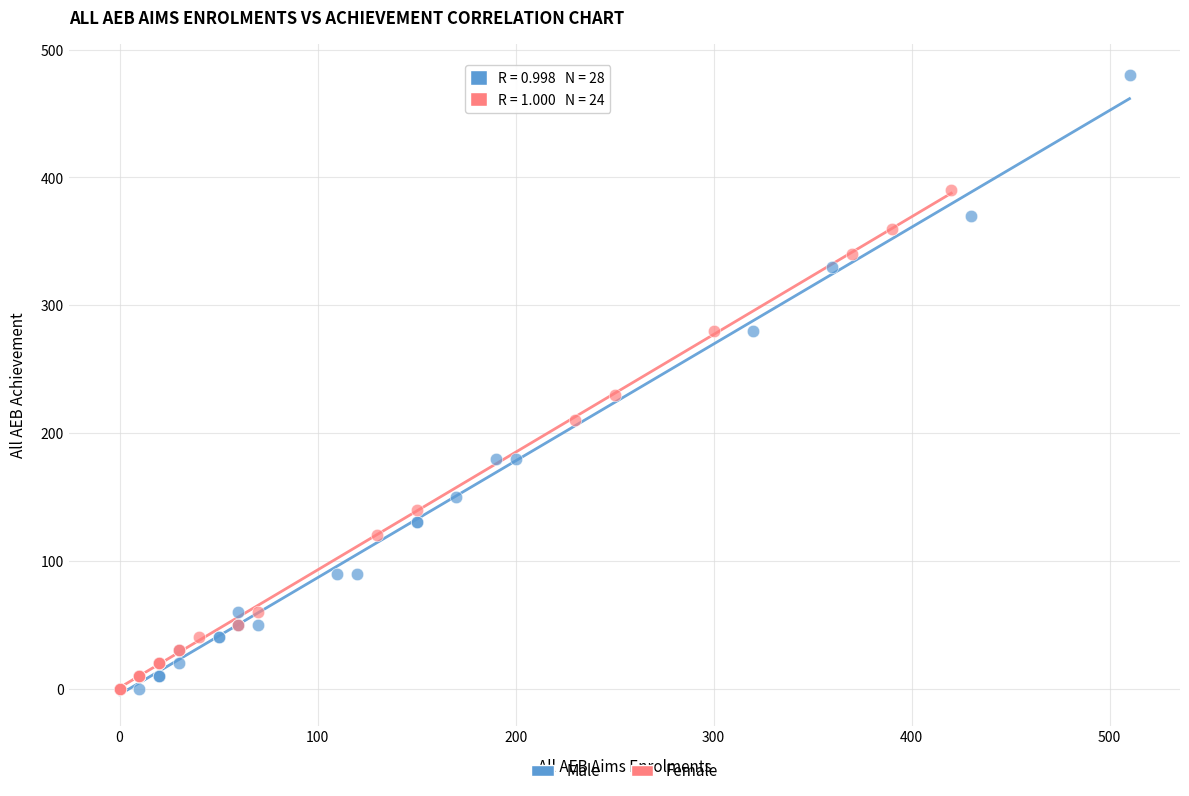

Which series has the widest spread of Y values?

Male